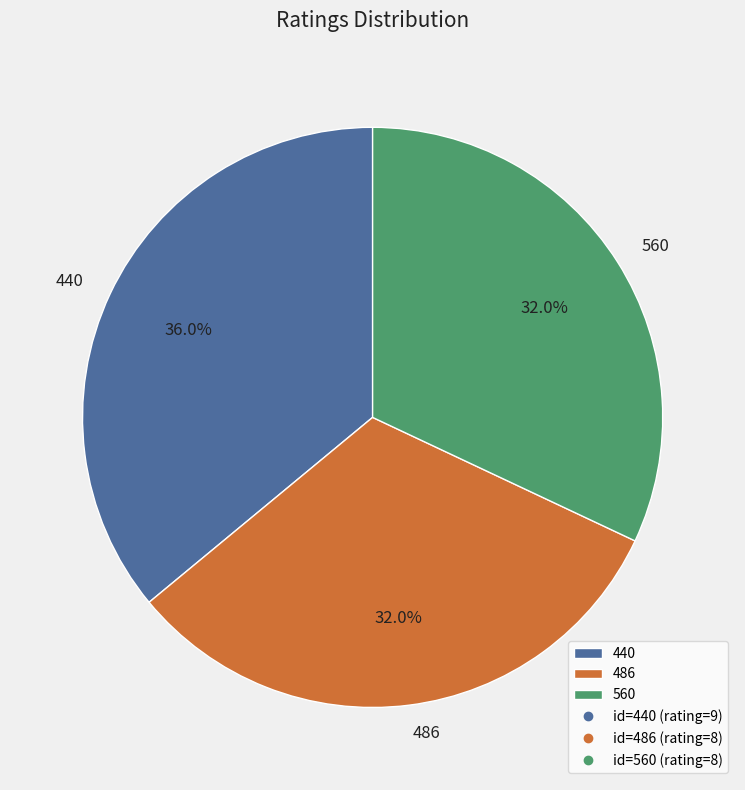

What percentage is NOT represented by 486?

68.0%